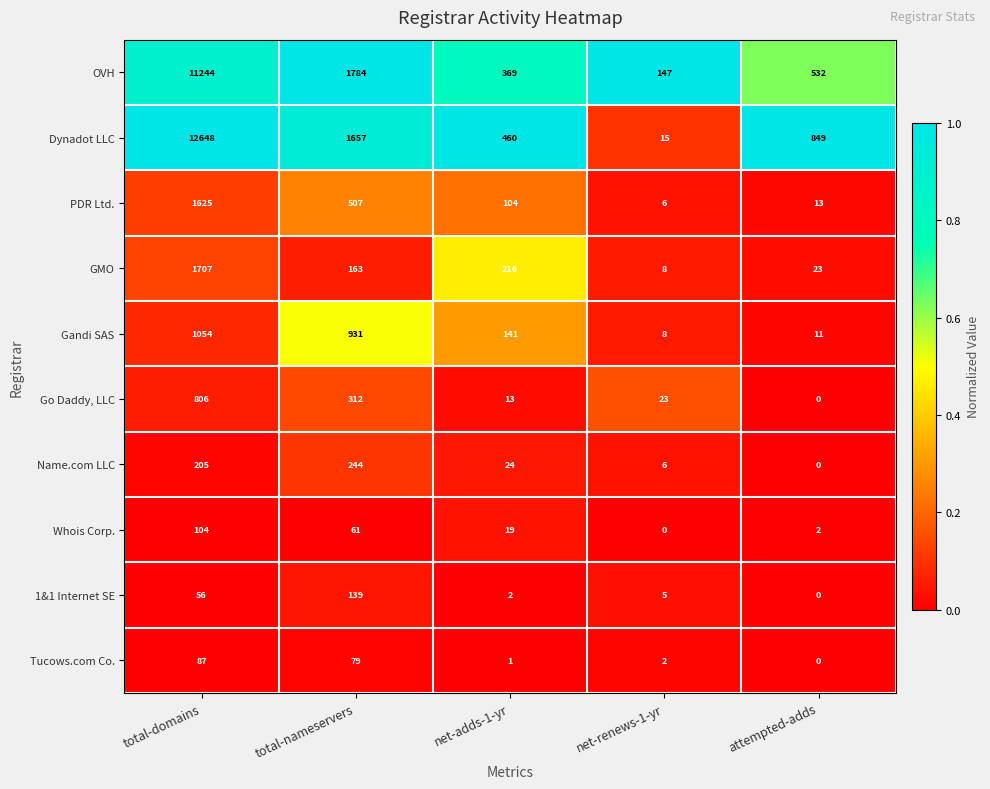

Which series has the largest total across all categories?

Dynadot LLC